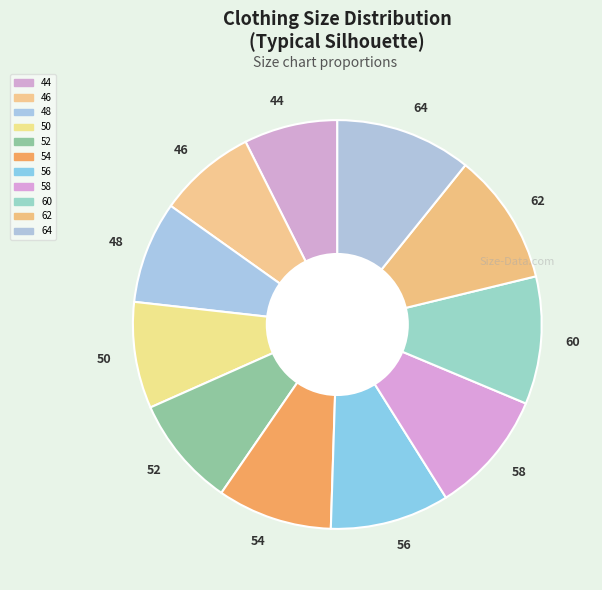

Which has a higher value, 64 or 56?

64